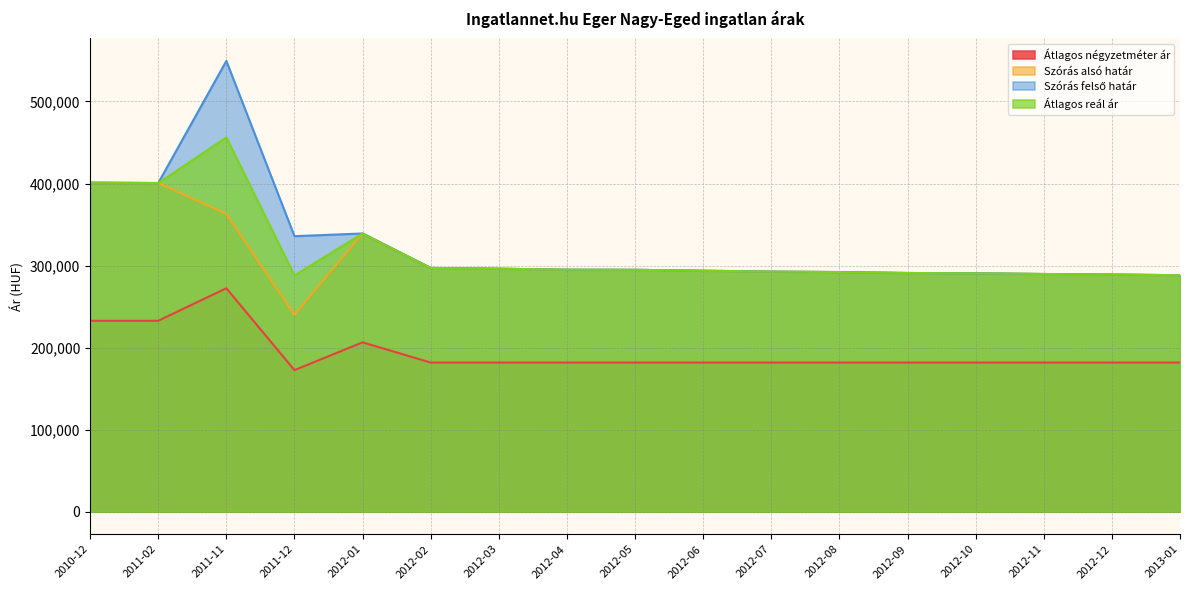

True or false: Átlagos reál ár and Szórás alsó határ intersect in this chart.

False